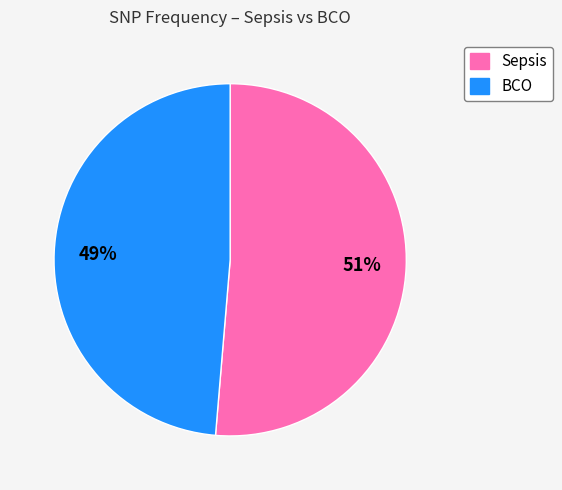

To the nearest percent, what is the average slice percentage?

50%